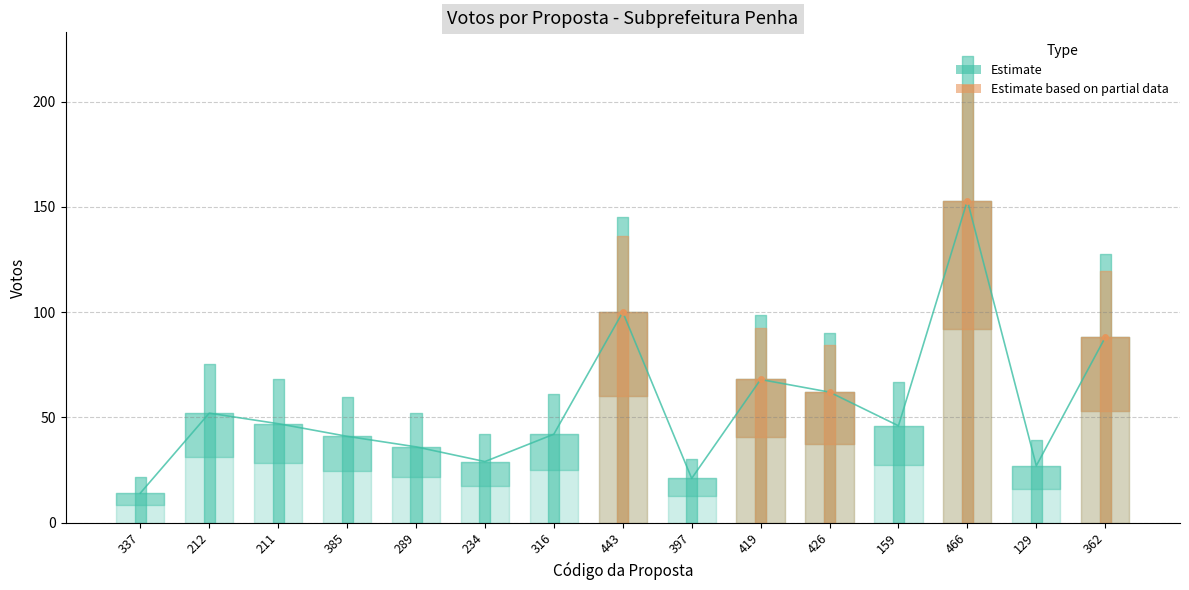

How many interior local valleys (lower than both neighbors) does the data have?

4